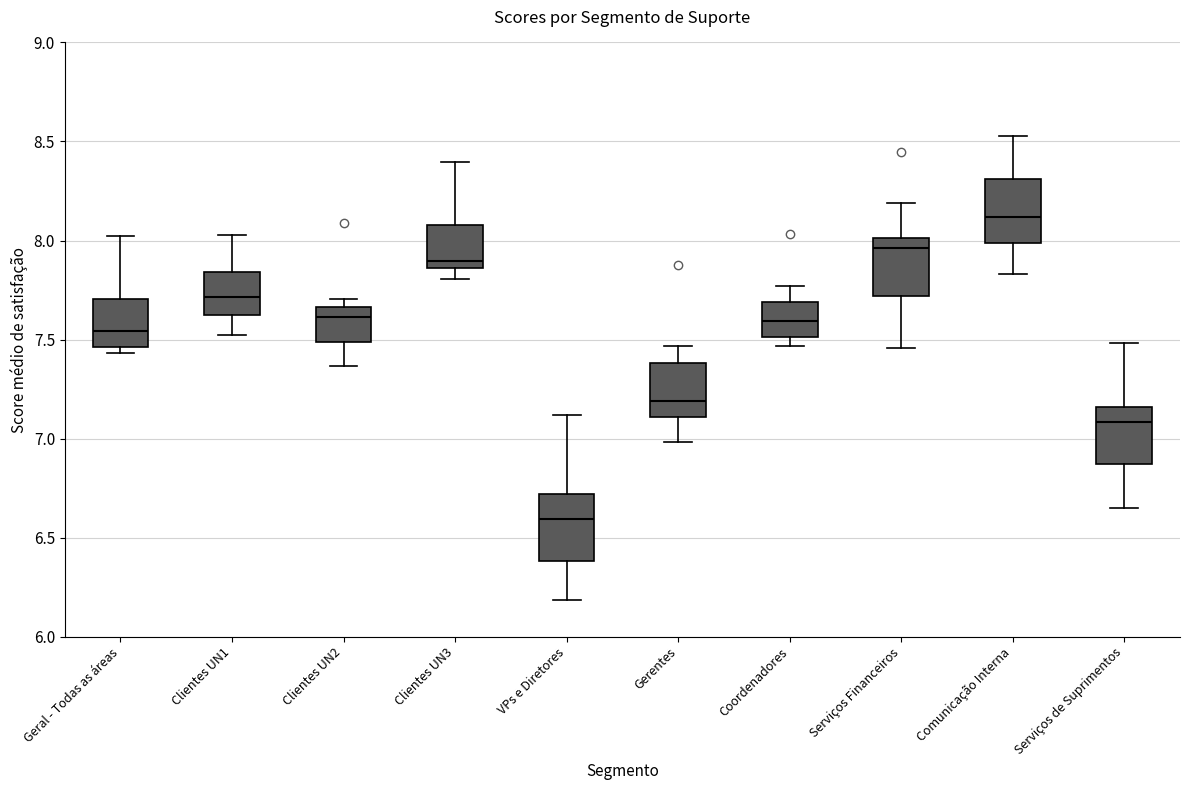

Reading left to right, read every box against the y-axis: the position of its median line, the range the box covers, and the ends of its whiskers. The values are not printed on the chart, so give them approximately, as read against the axis.

Geral - Todas as áreas: median 7.55, box 7.45 to 7.70, whiskers 7.45 (just below the box's lower edge) to 8.00
Clientes UN1: median 7.70, box 7.60 to 7.85, whiskers 7.50 to 8.05
Clientes UN2: median 7.60, box 7.50 to 7.65, whiskers 7.35 to 7.70
Clientes UN3: median 7.90, box 7.85 to 8.10, whiskers 7.80 to 8.40
VPs e Diretores: median 6.60, box 6.40 to 6.70, whiskers 6.20 to 7.10
Gerentes: median 7.20, box 7.10 to 7.40, whiskers 7.00 to 7.45
Coordenadores: median 7.60, box 7.50 to 7.70, whiskers 7.45 to 7.75
Serviços Financeiros: median 7.95, box 7.70 to 8.00, whiskers 7.45 to 8.20
Comunicação Interna: median 8.10, box 8.00 to 8.30, whiskers 7.85 to 8.55
Serviços de Suprimentos: median 7.10, box 6.85 to 7.15, whiskers 6.65 to 7.50